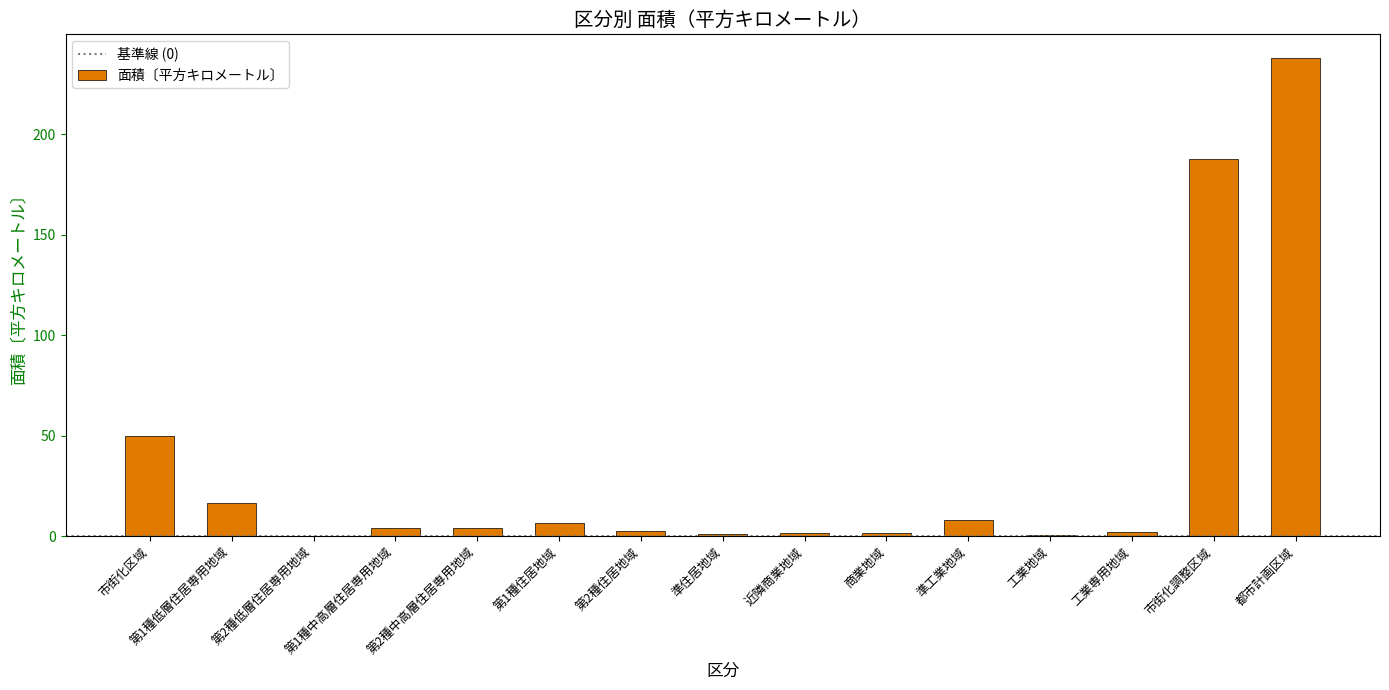

How many series are shown in this chart?

1